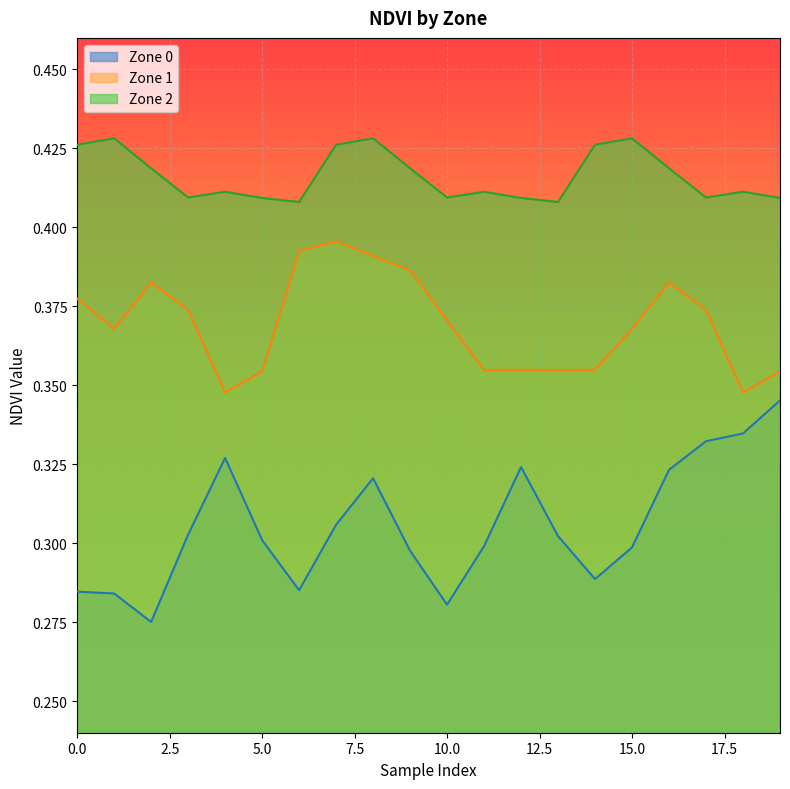

What is the spread (max minus min) of values at 4?

0.1